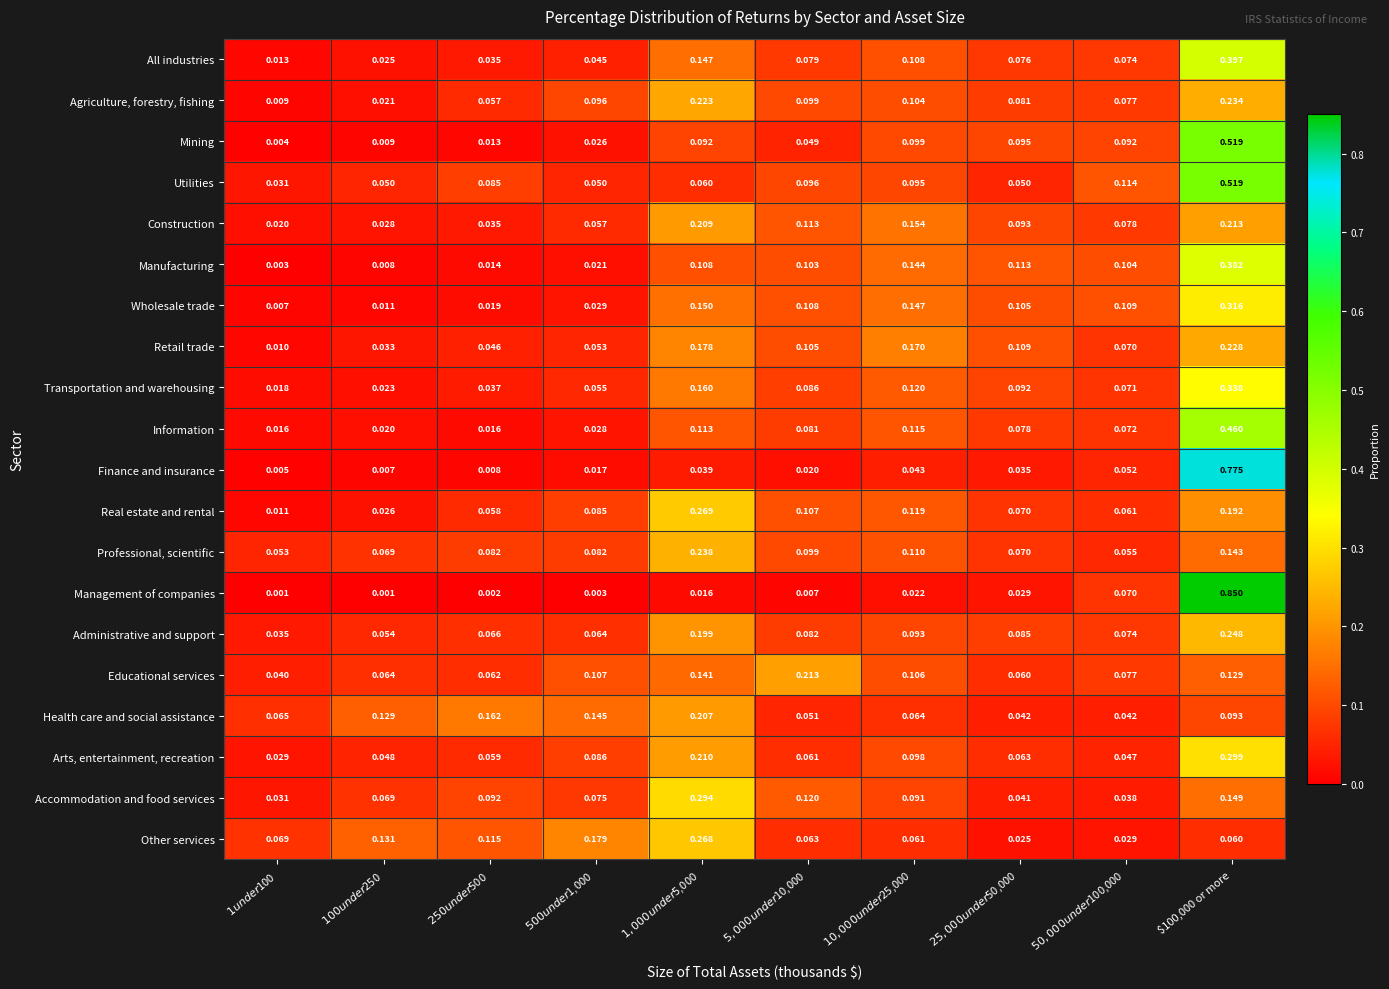

Which series has the widest spread of values?

Management of companies